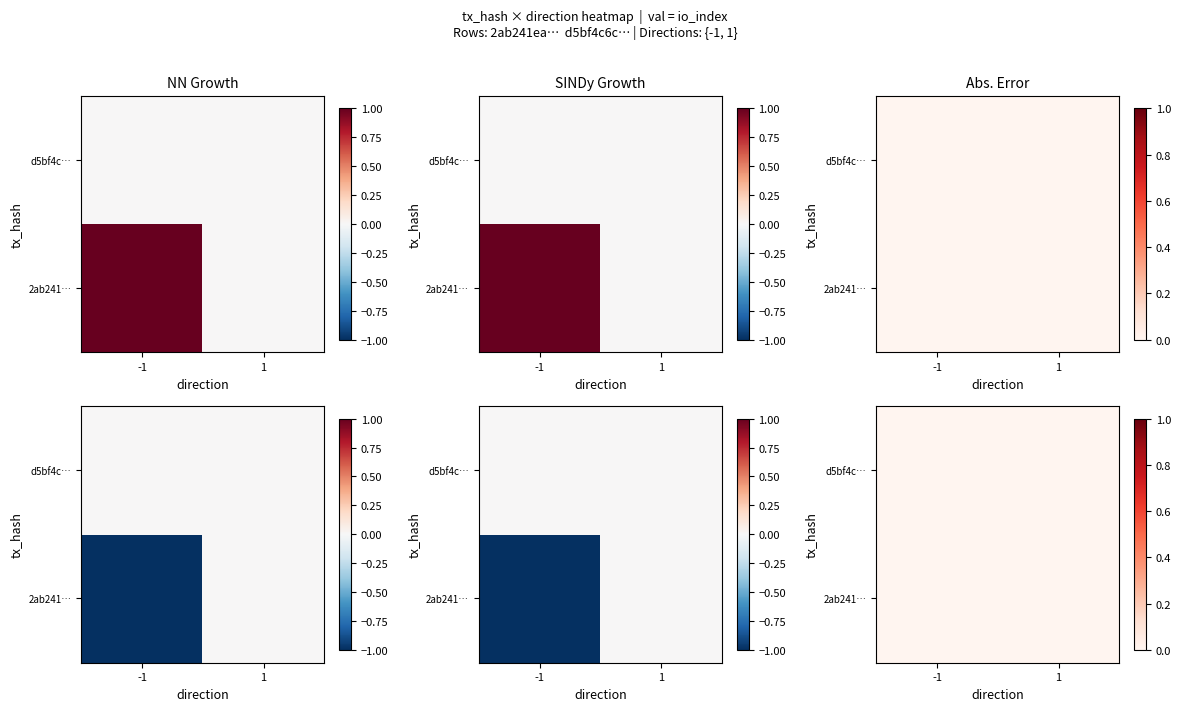

What is the difference between the d5bf4c6cc8a4cf8bbe059bed5718e609783a917 values at io_index and direction?

1